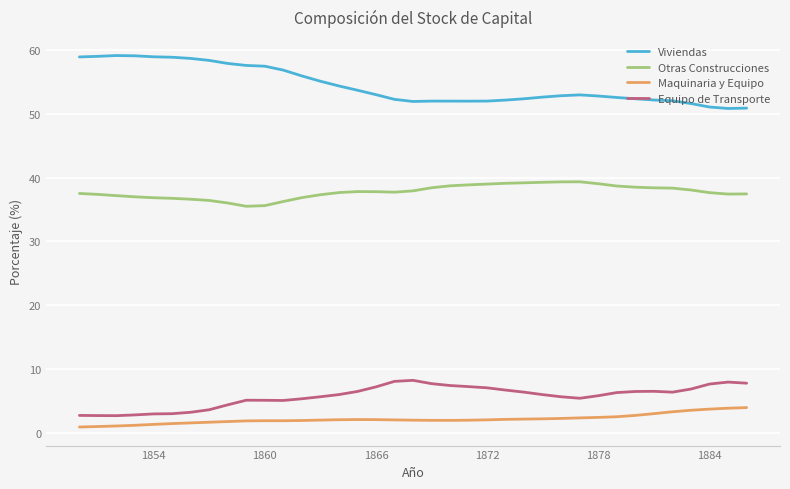

What is the highest value of the Otras Construcciones series?

39.3